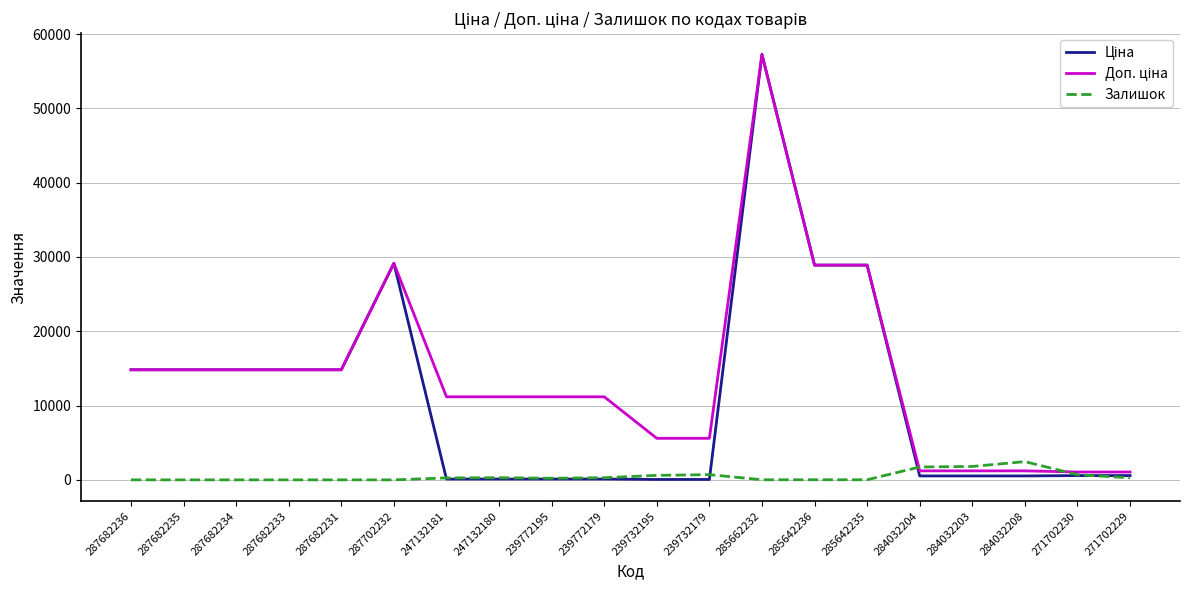

True or false: Залишок has a value of 0.0 at 287682236.

True